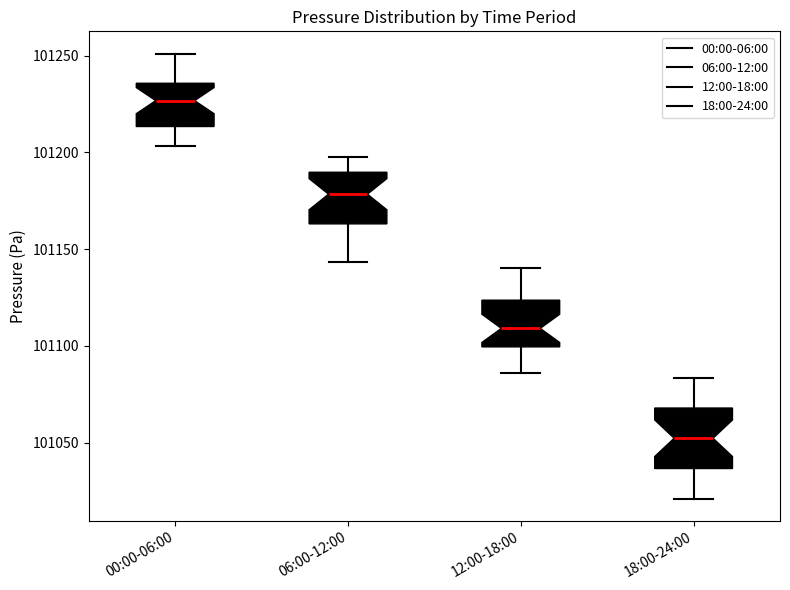

Where is the lower edge of the box for 06:00-12:00 on the y-axis? The values are not printed on the chart, so give them approximately, as read against the axis.

101165